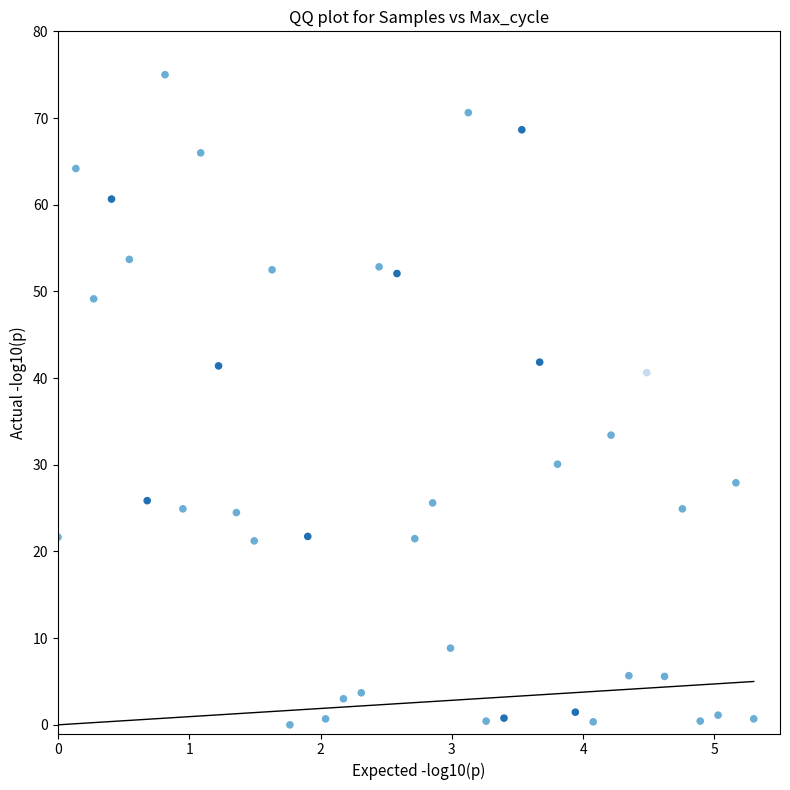

What is the range of Y values (max minus min)?

75.0